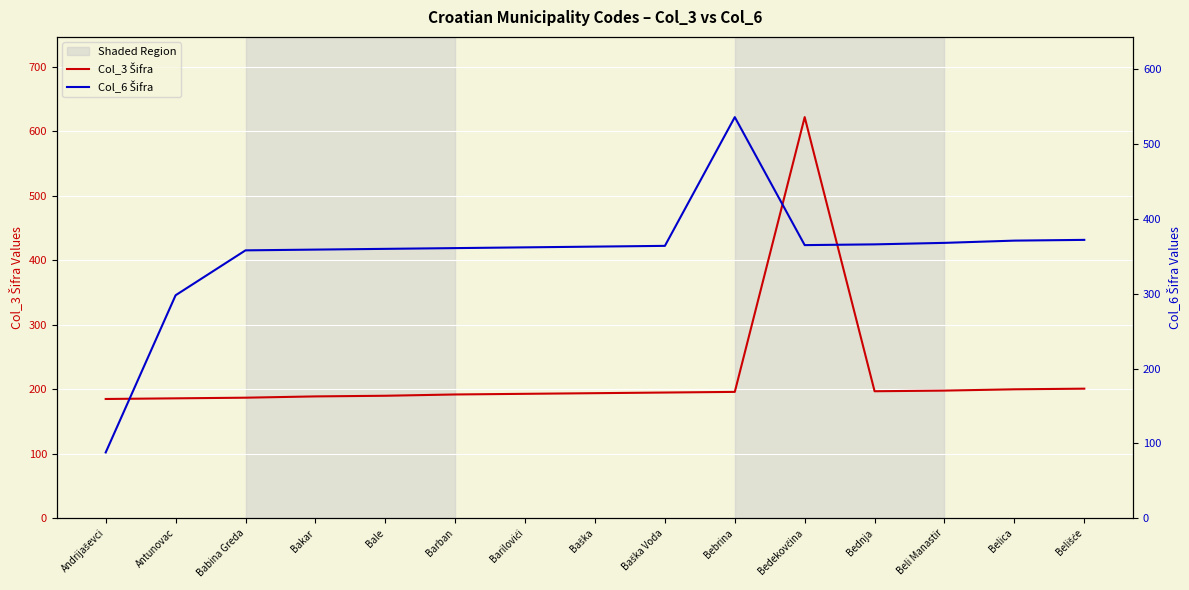

The value of Col_6 Šifra at Bebrina is 536. True or false?

True